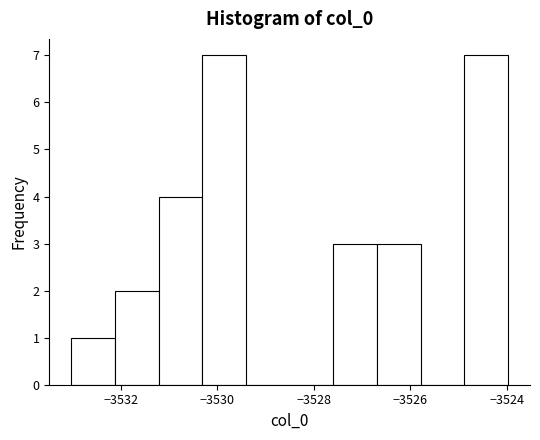

What is the height of the bar covering -3527.6 to -3526.6 on the x-axis? Neither the bar edges nor the heights are printed on the chart, so give them approximately, as read against the axes.

3